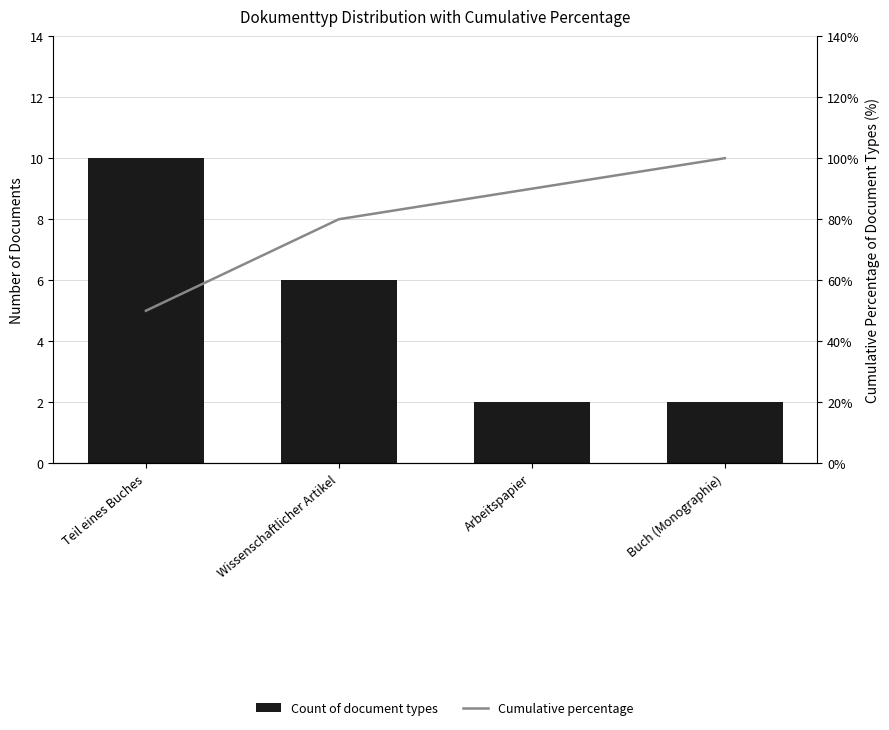

How many values in the Count of document types series are below 6?

2